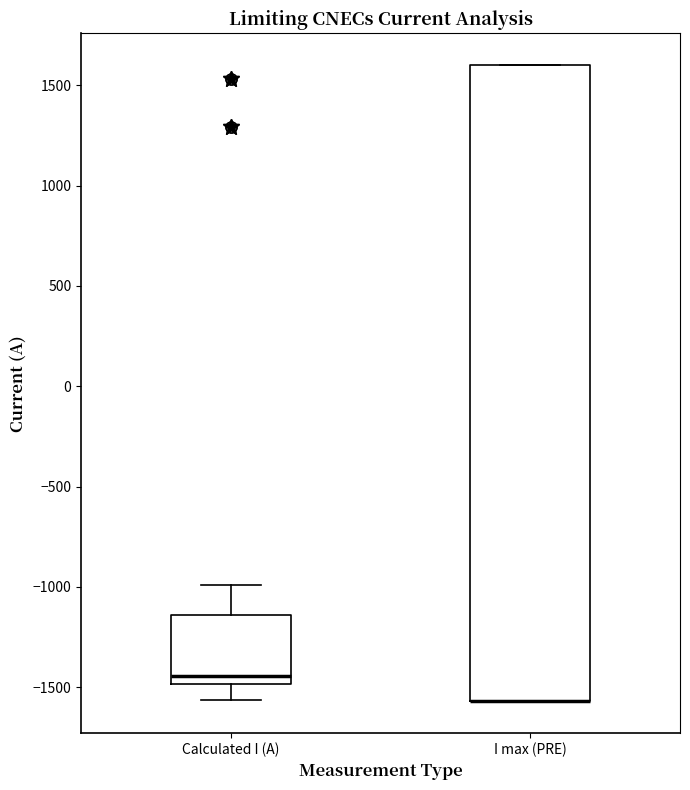

Reading left to right, transcribe this box plot: for each box, give where its median line is, the range the box spans, and where its two whiskers end, as read against the y-axis. The values are not printed on the chart, so give them approximately, as read against the axis.

Calculated I (A): median -1450, box -1500 to -1150, whiskers -1550 to -1000
I max (PRE): median -1550 (drawn on the box's lower edge), box -1550 to 1600, whiskers -1550 to 1600